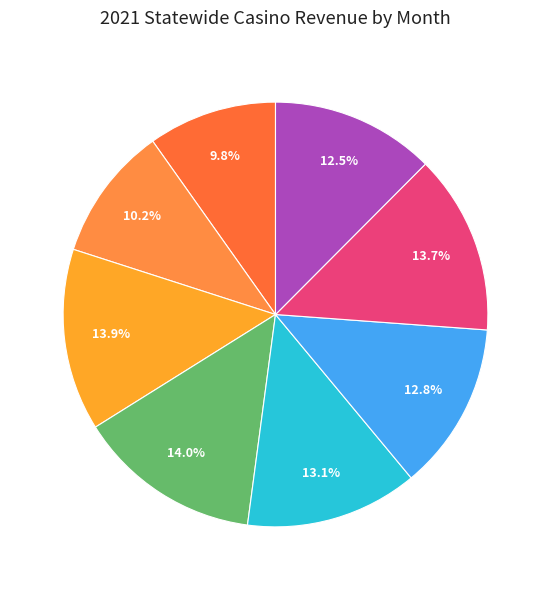

To the nearest percent, what is the difference between the largest and smallest slice percentages?

4%